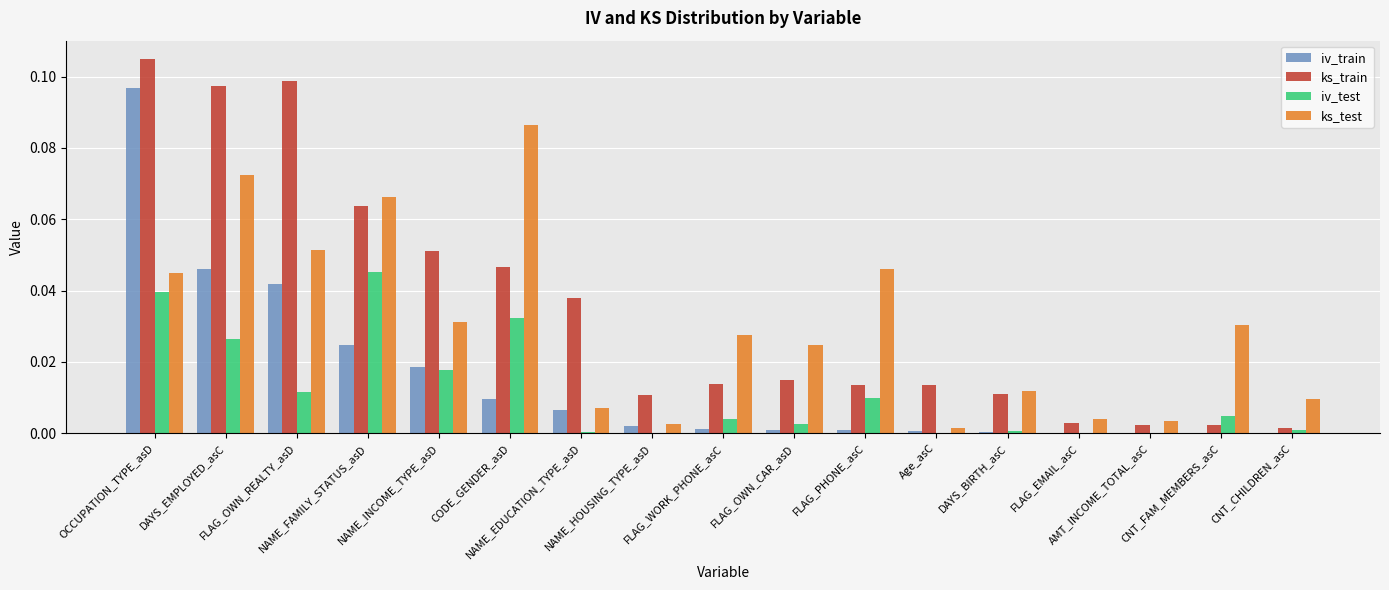

What are all the series names shown in the legend?

iv_train, ks_train, iv_test, ks_test